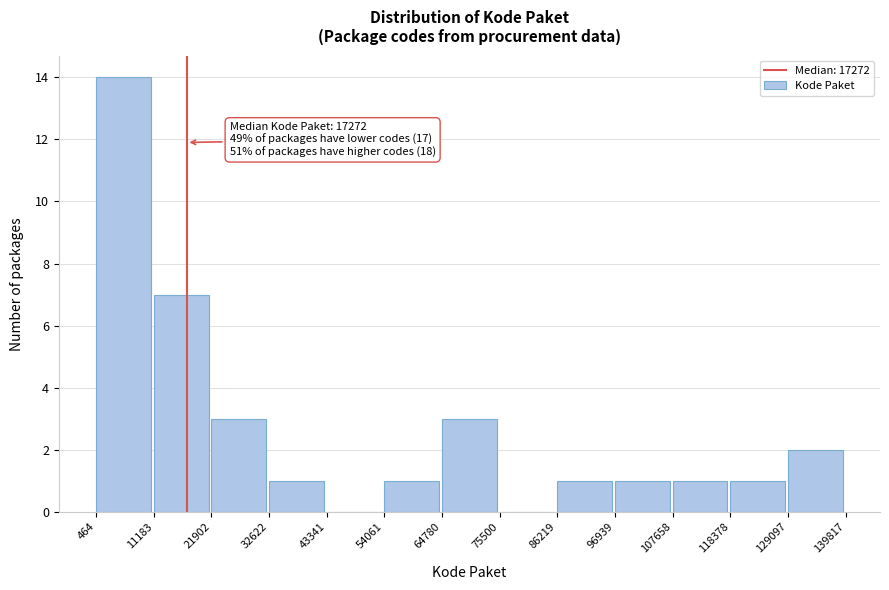

Over which range of the x-axis is the bar tallest?

464 to 11183